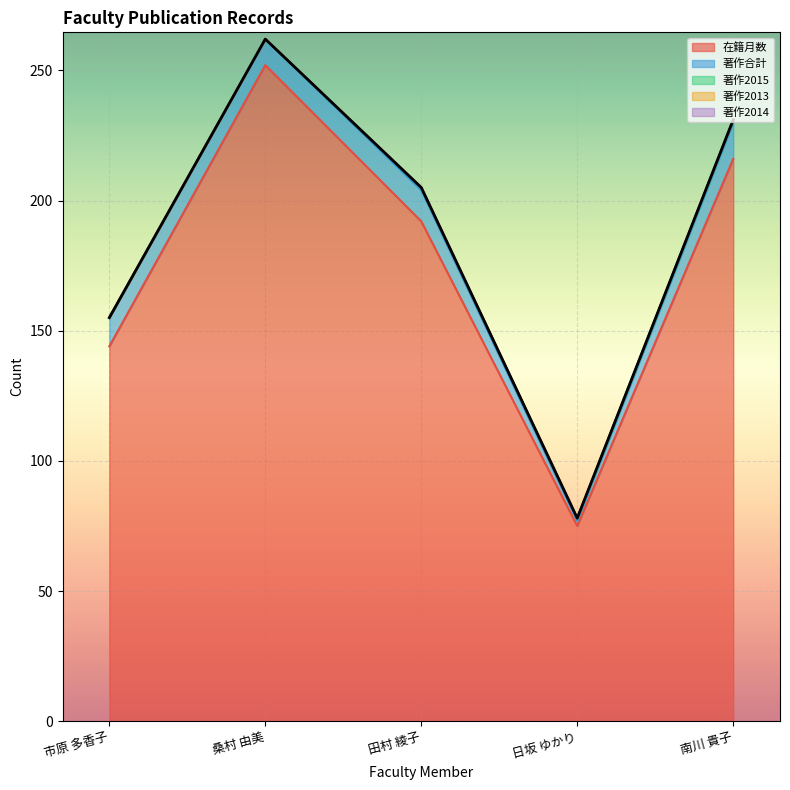

Reading right to left, transcribe all the data shown in this chart.

在籍月数: 216	75	192	252	144
著作合計: 14	2	12	10	11
著作2015: 1	1	1	0	0
著作2013: 0	0	0	0	0
著作2014: 0	0	0	0	0